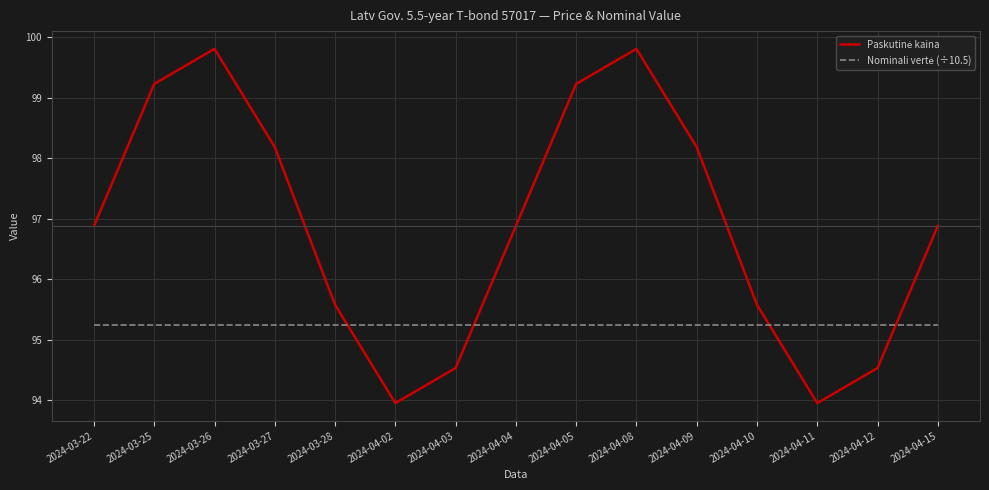

What position from the left is 2024-04-04?

8